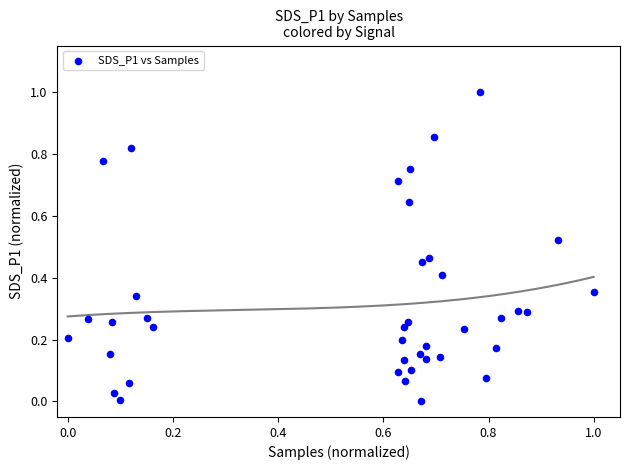

What is the range of X values (max minus min)?

1.0